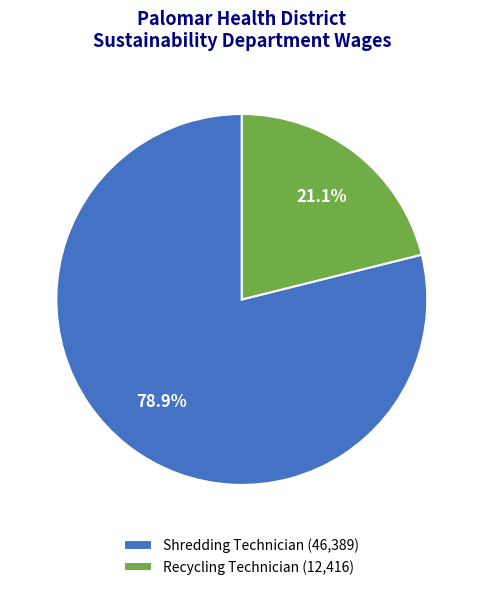

What percentage is the Recycling Technician slice, to the nearest percent?

21%